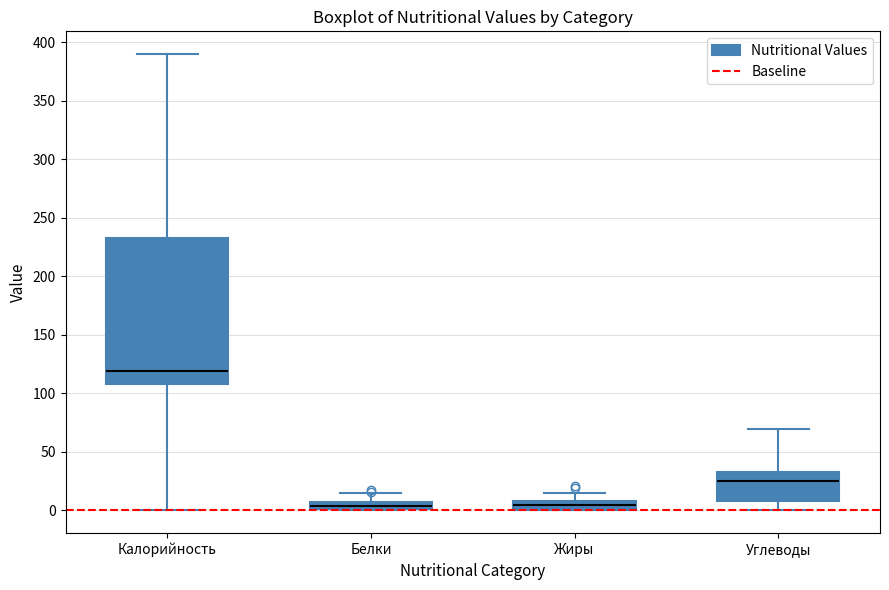

Where does the median line of the box for Жиры sit on the y-axis? The values are not printed on the chart, so give them approximately, as read against the axis.

5